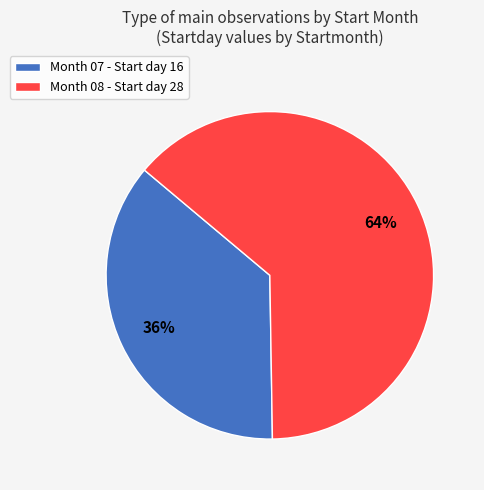

Is the sum of Month 08 - Start day 28 and Month 07 - Start day 16 greater than half?

Yes